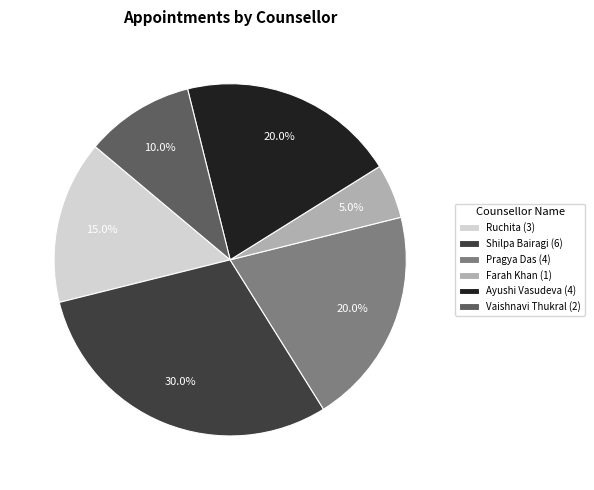

How many slices are in this pie chart?

6